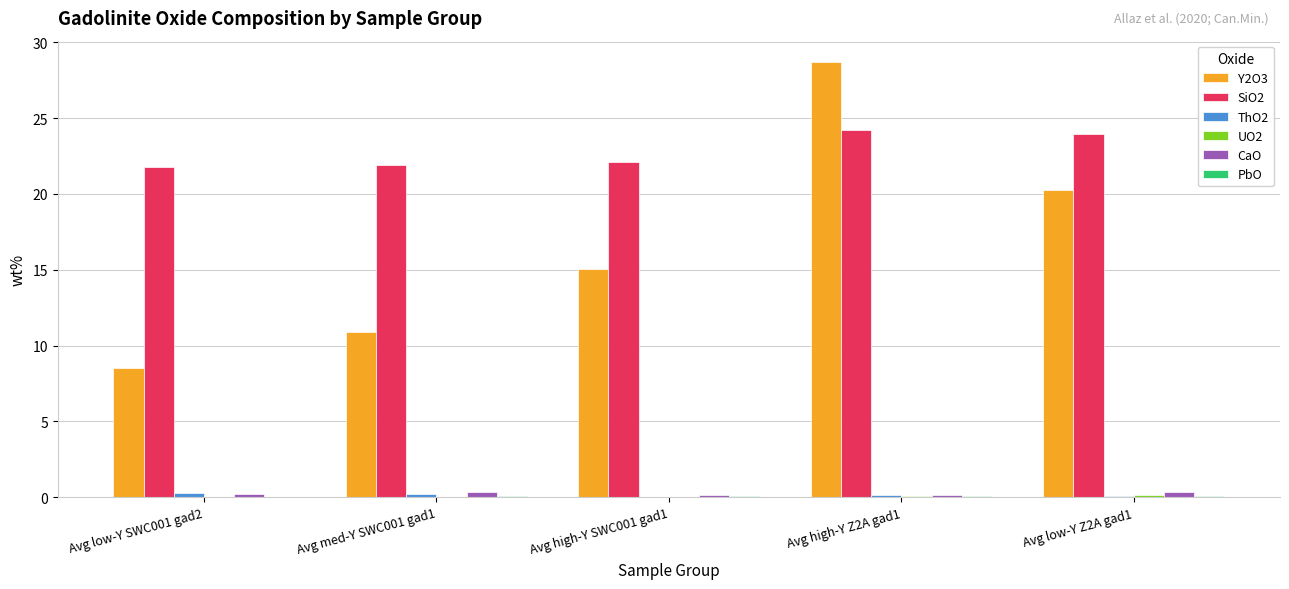

Where is Y2O3 nearest to the value 18?

Avg low-Y Z2A gad1